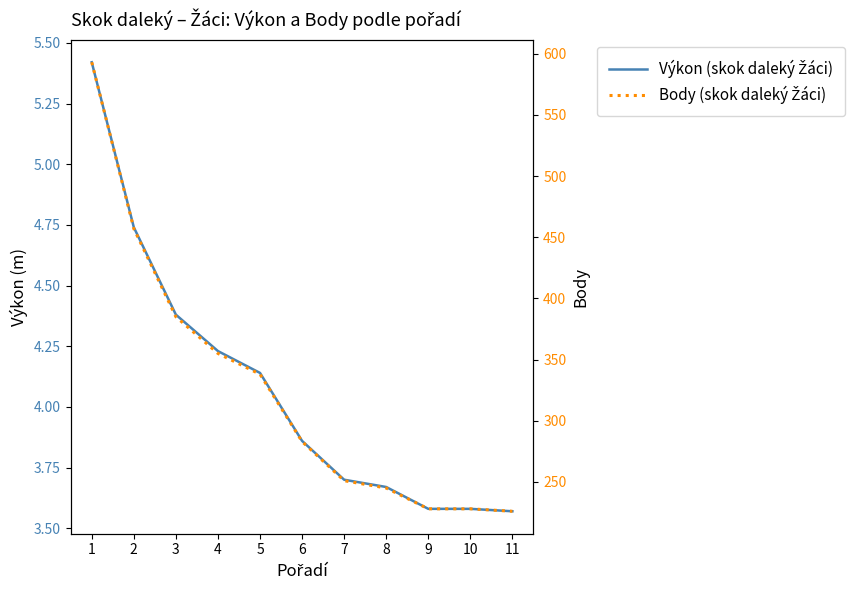

What is the minimum value shown in the chart?

3.6